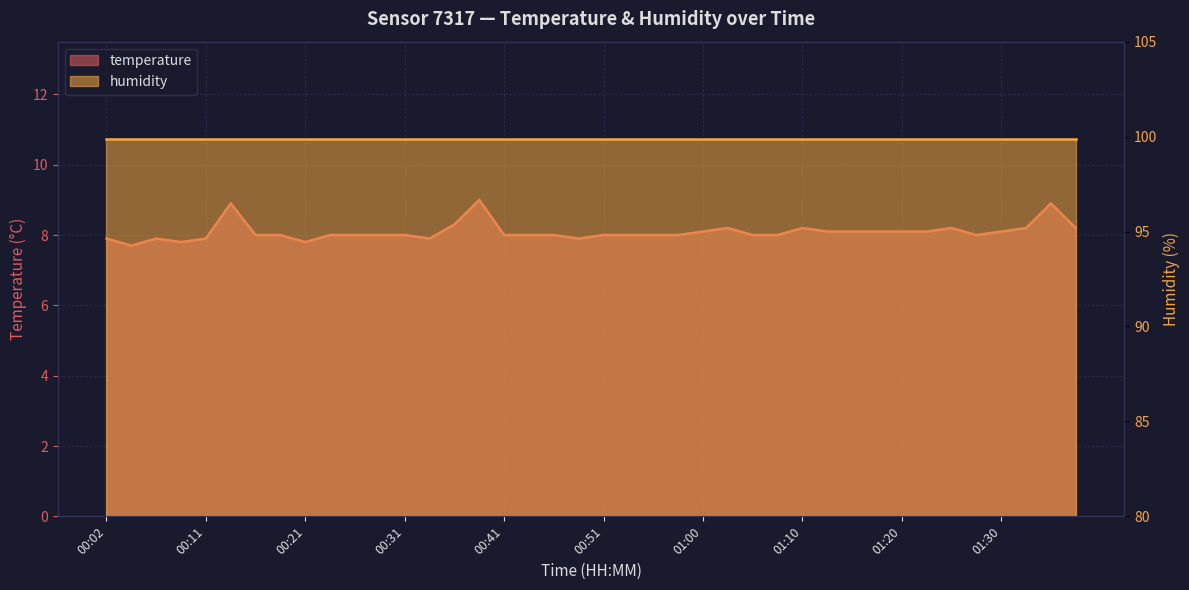

What is the ratio of the value at 01:25 to the value at 00:33?

1.0